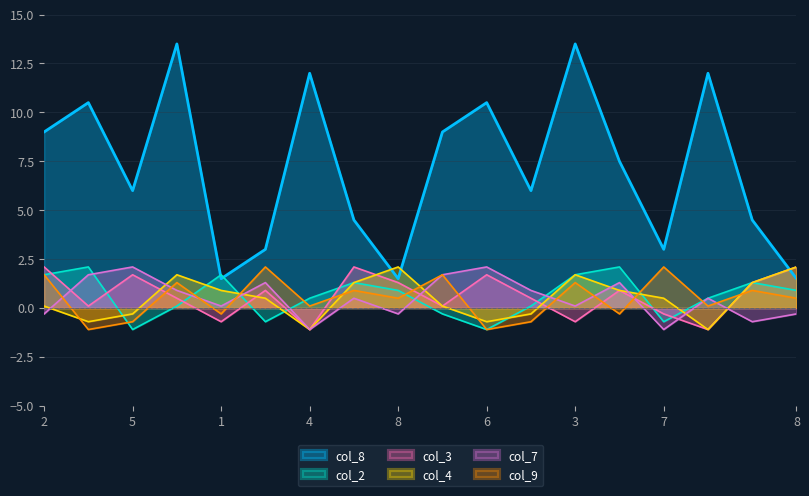

How many values in the col_7 series are below 0?

6